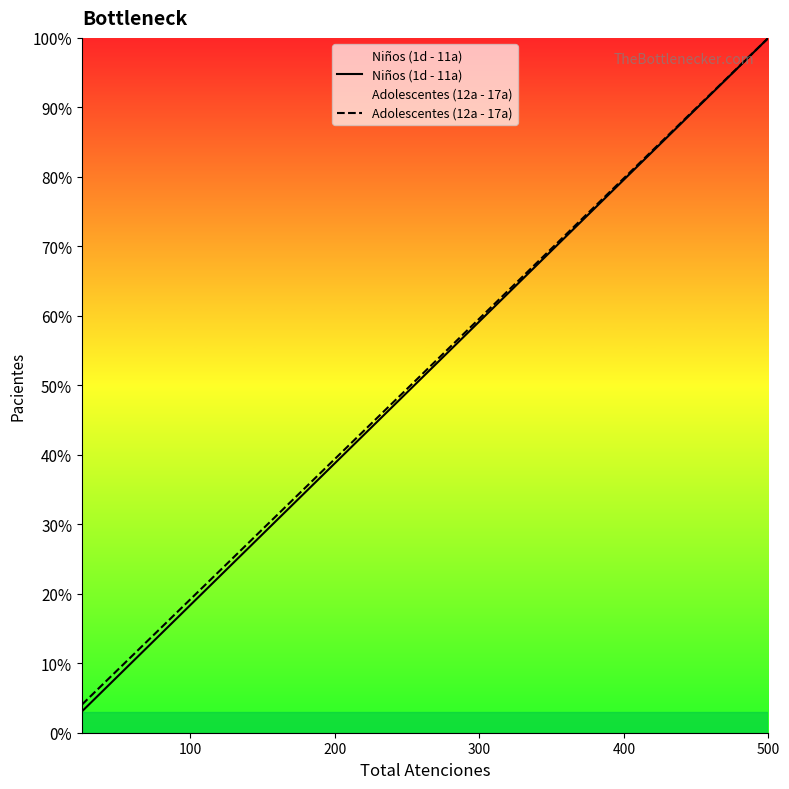

Is it true that Adolescentes (12a - 17a) equals 59.6 at 300?

True